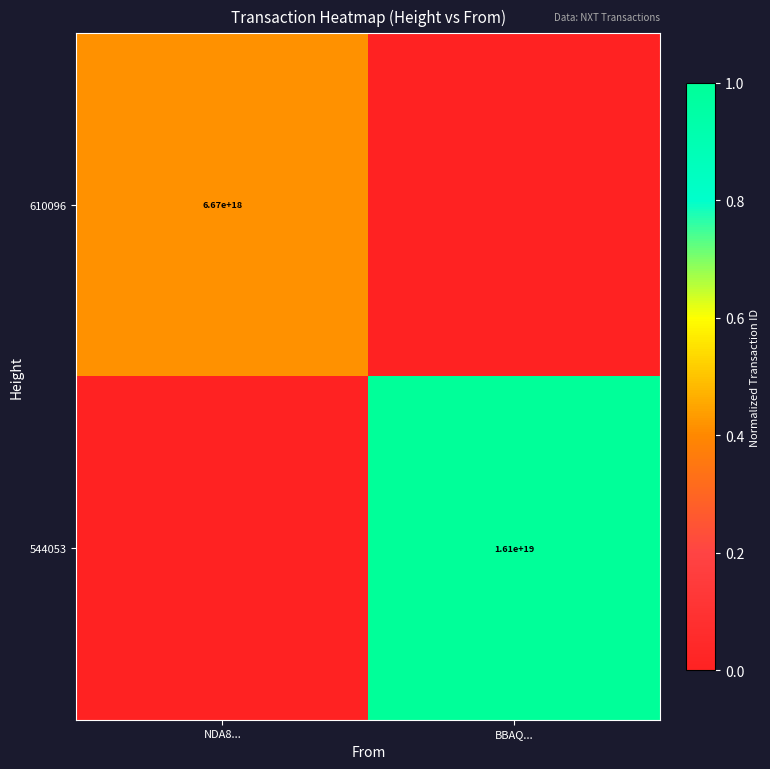

The value of 544053 at BBAQ... is 16100000000000000000. True or false?

True